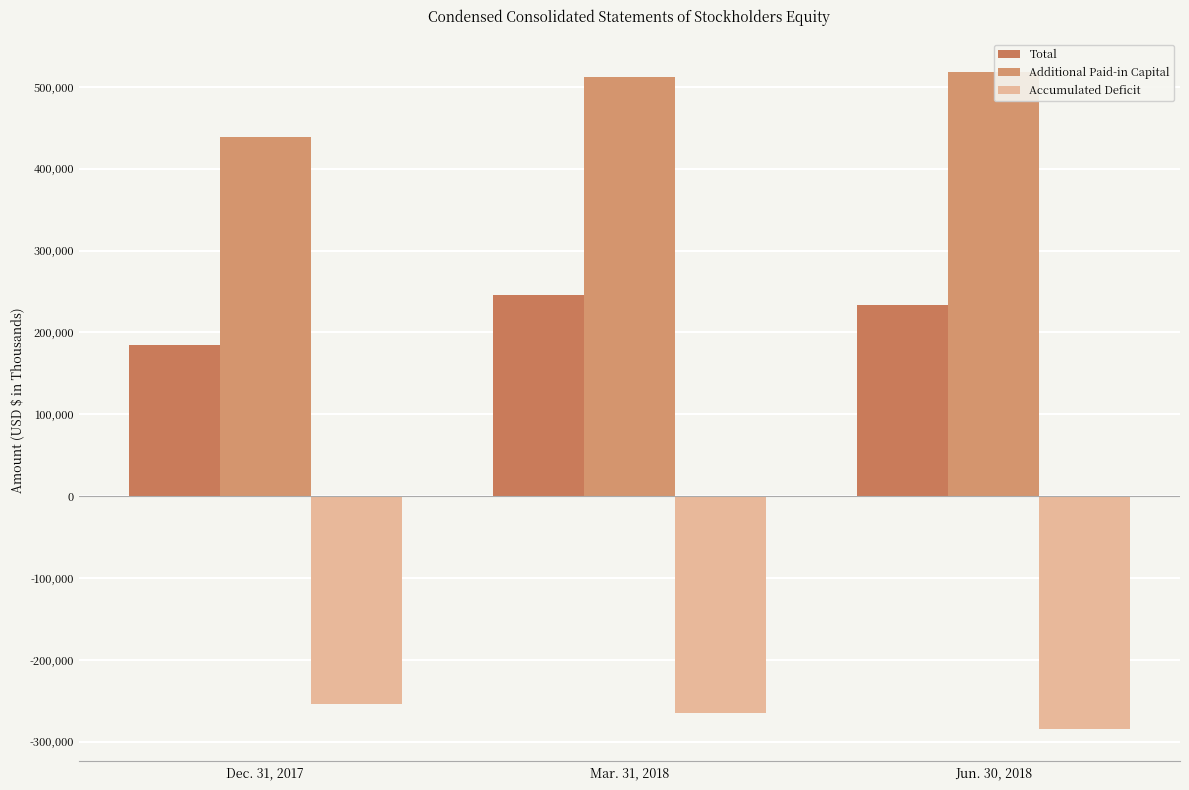

The value of Additional Paid-in Capital at Jun. 30, 2018 is 315633. True or false?

False